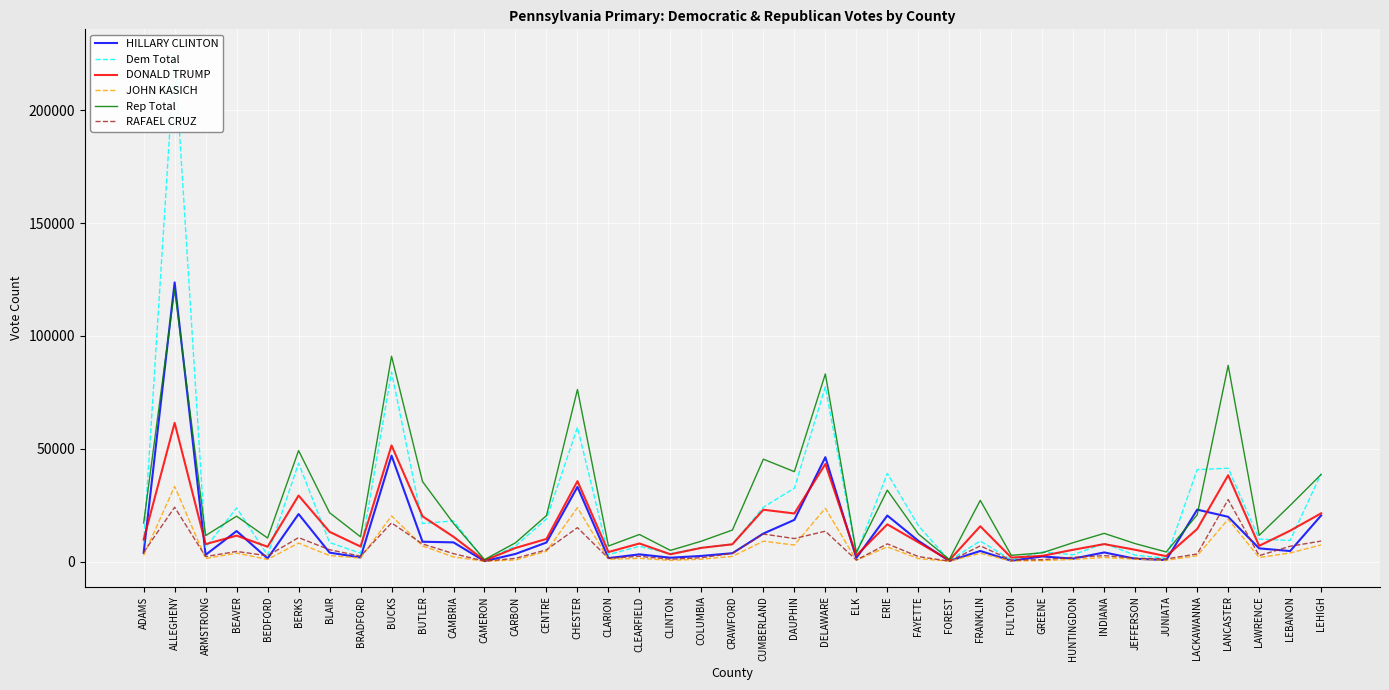

What is the maximum value for HILLARY CLINTON?

123715